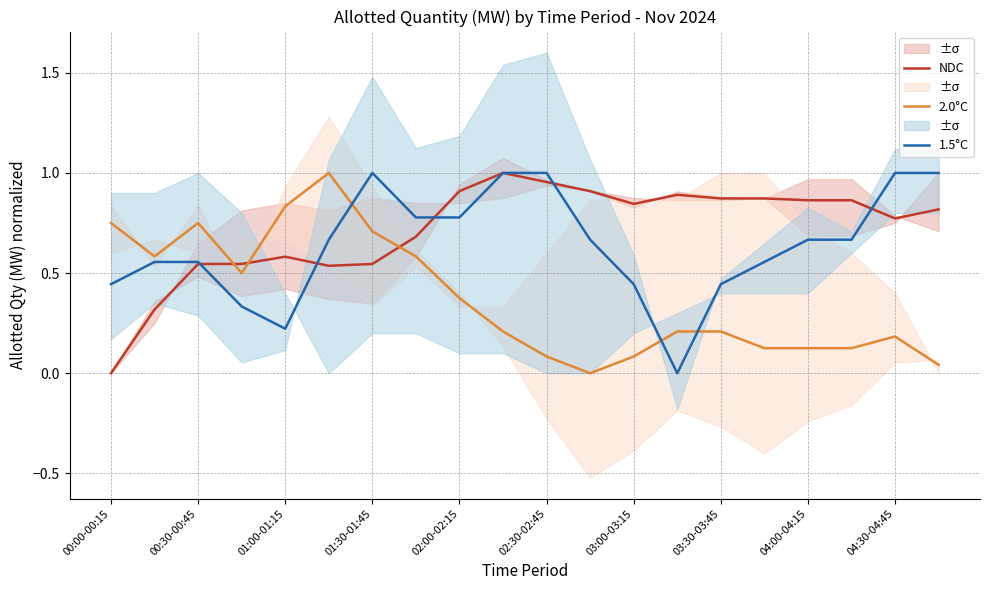

What are all the series names shown in the legend?

NDC, 2.0°C, 1.5°C